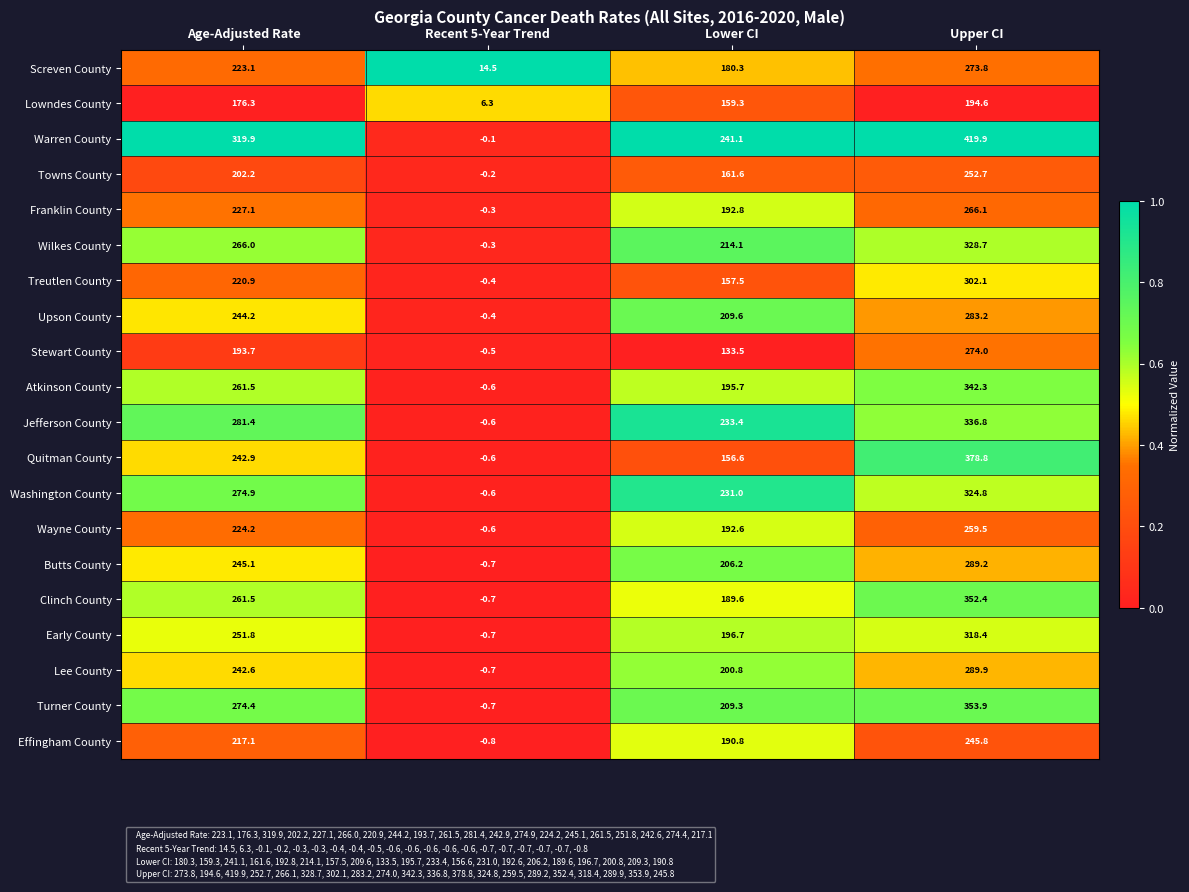

Where is Upson County nearest to the value 141?

Lower CI